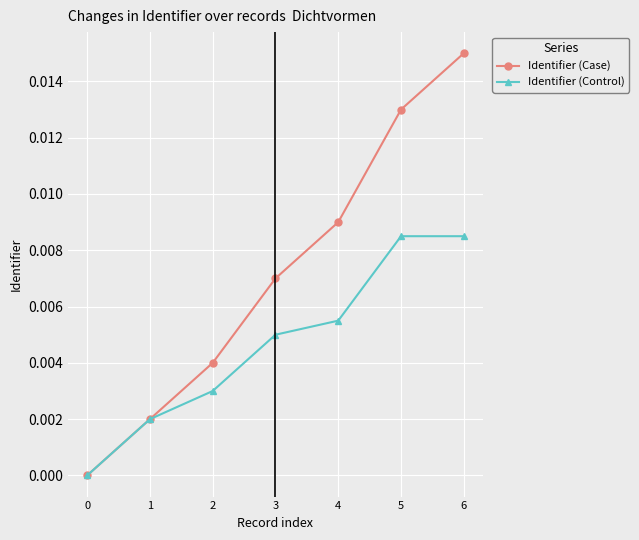

Is the value of Identifier (Case) at 6 greater than the value of Identifier (Control) at 3?

Yes